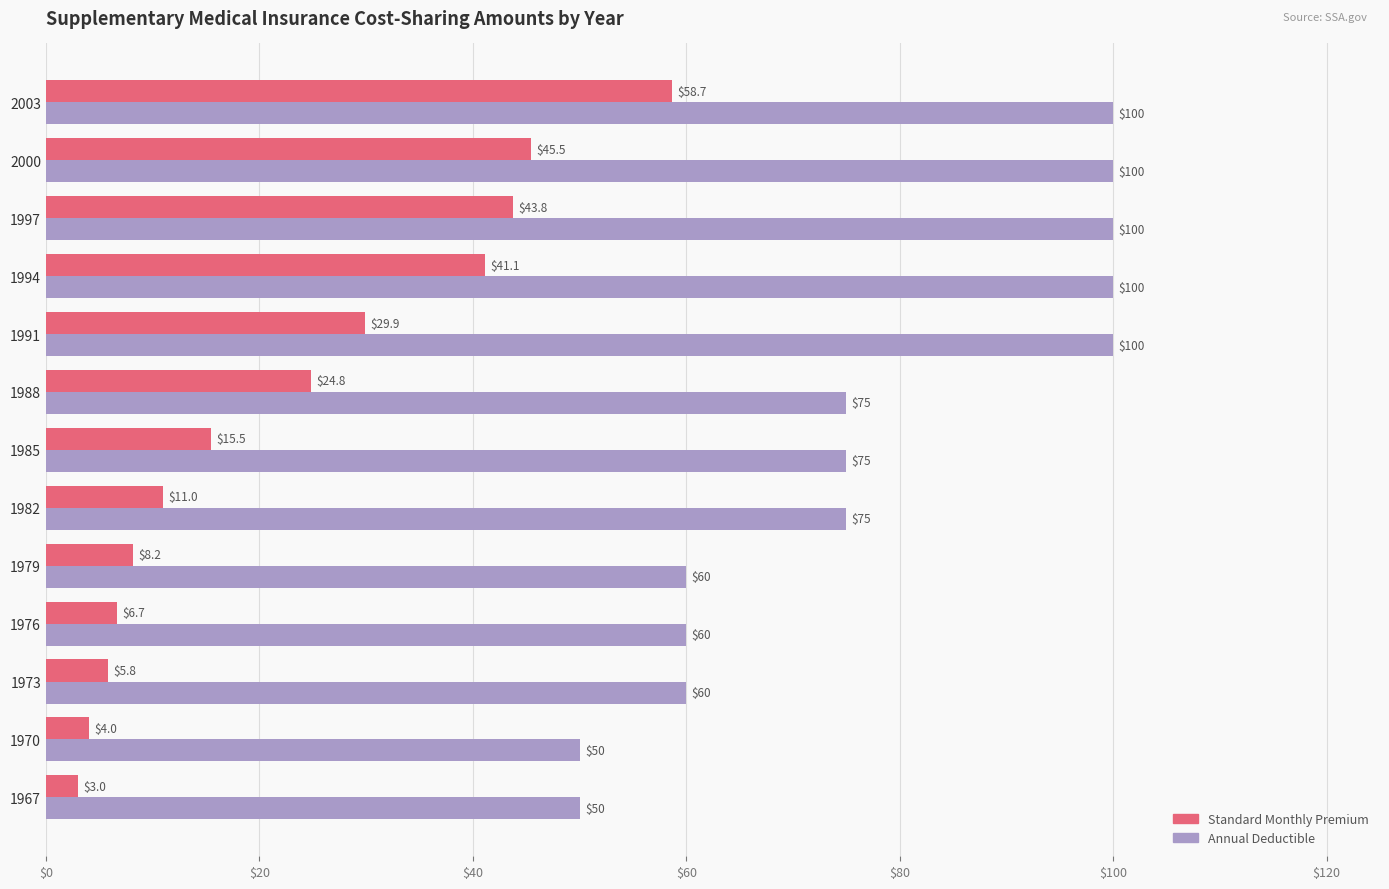

Which series has the largest total across all categories?

Annual Deductible